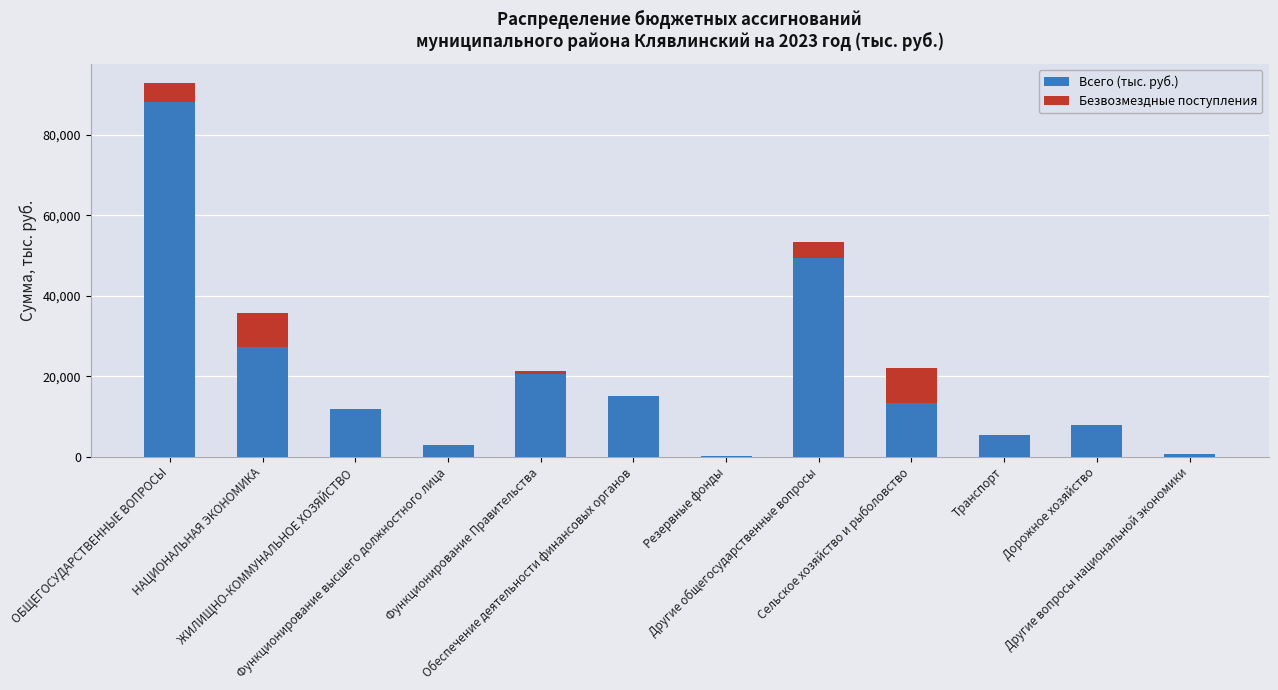

The value of Всего (тыс. руб.) at ОБЩЕГОСУДАРСТВЕННЫЕ ВОПРОСЫ is 50893.0. True or false?

False